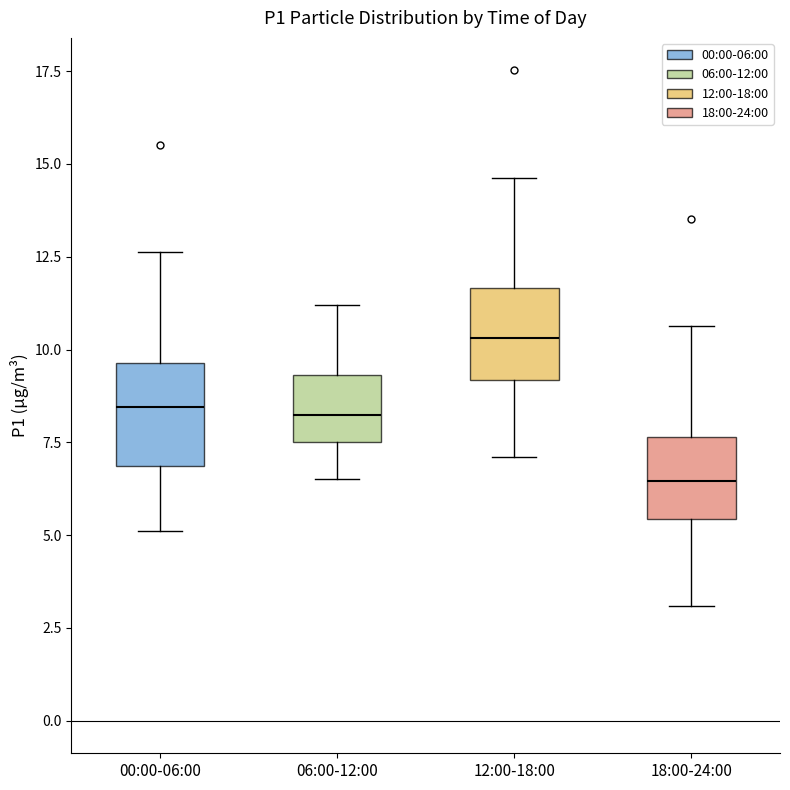

Reading left to right, read every box against the y-axis: the position of its median line, the range the box covers, and the ends of its whiskers. The values are not printed on the chart, so give them approximately, as read against the axis.

00:00-06:00: median 8.5, box 7.0 to 9.5, whiskers 5.0 to 12.5
06:00-12:00: median 8.5, box 7.5 to 9.5, whiskers 6.5 to 11.0
12:00-18:00: median 10.5, box 9.0 to 11.5, whiskers 7.0 to 14.5
18:00-24:00: median 6.5, box 5.5 to 7.5, whiskers 3.0 to 10.5